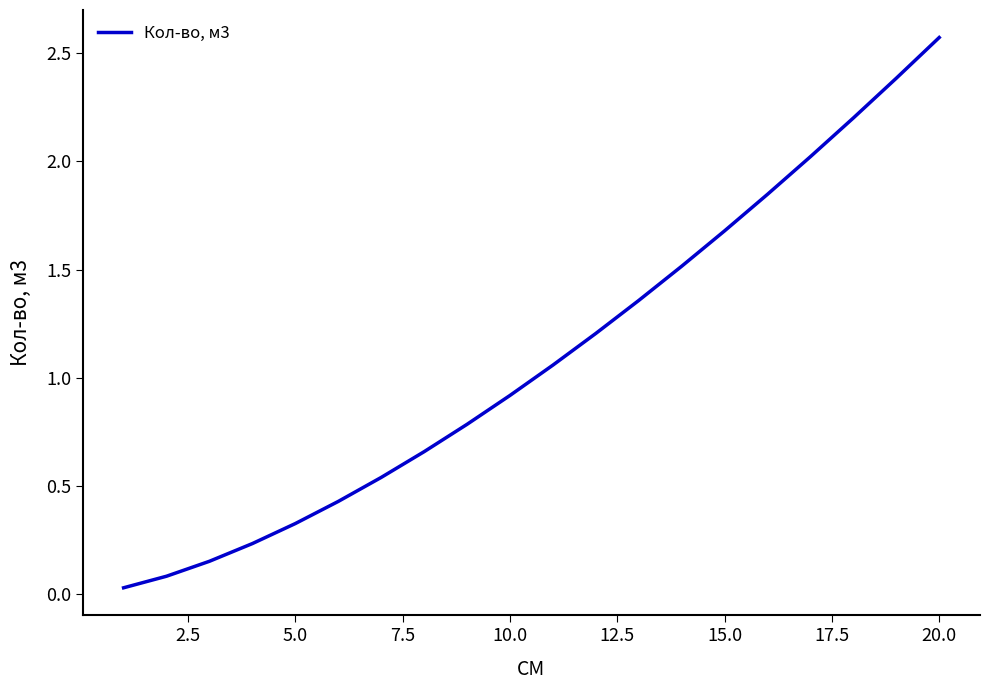

What is the greatest value displayed?

2.6